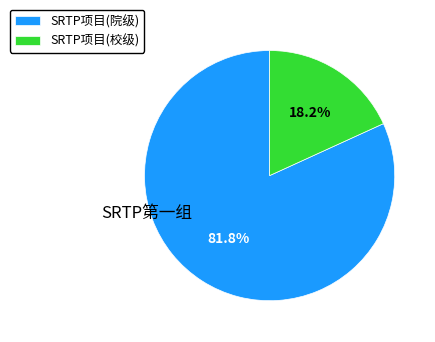

How many segments does this pie chart have?

2